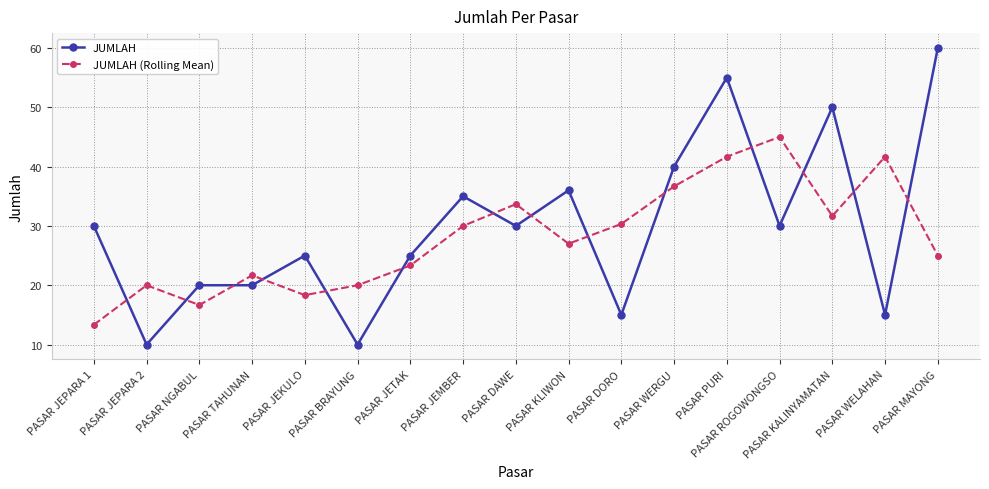

Where does the JUMLAH (Rolling Mean) series first go above 27?

PASAR JEMBER